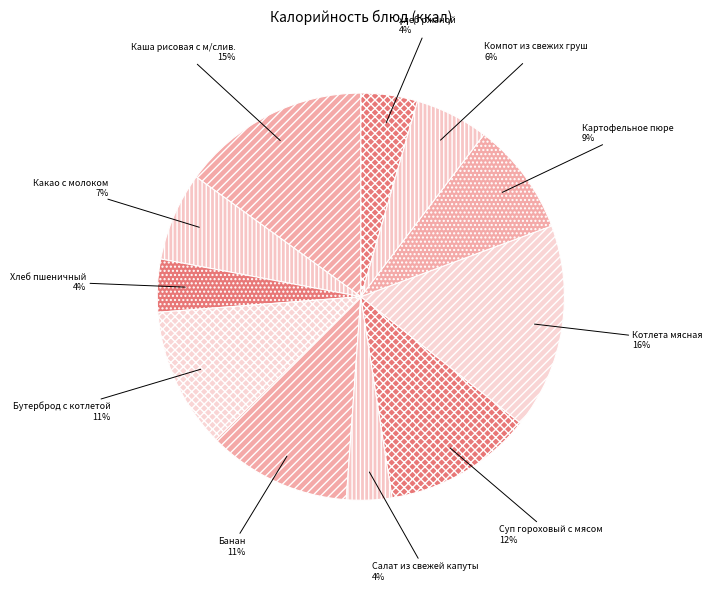

What percentage is the Хлеб пшеничный slice, to the nearest percent?

4%